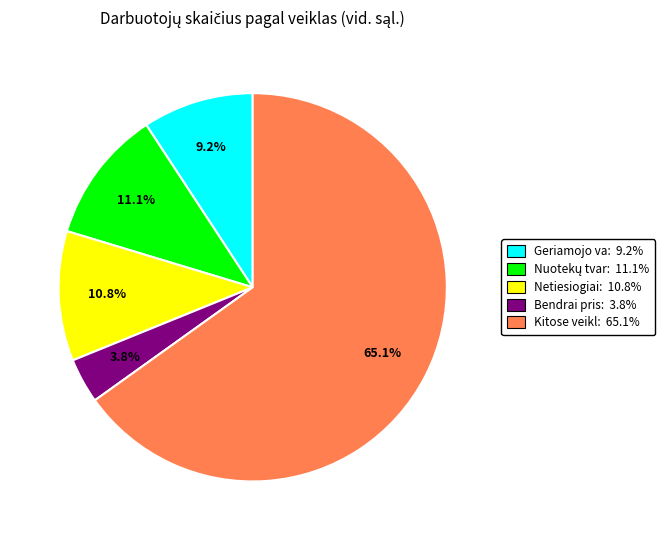

Count the number of slices in the pie.

5